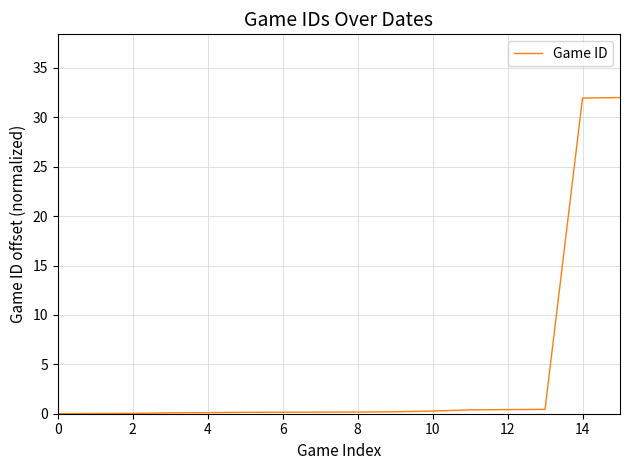

What is the greatest value displayed?

32.0